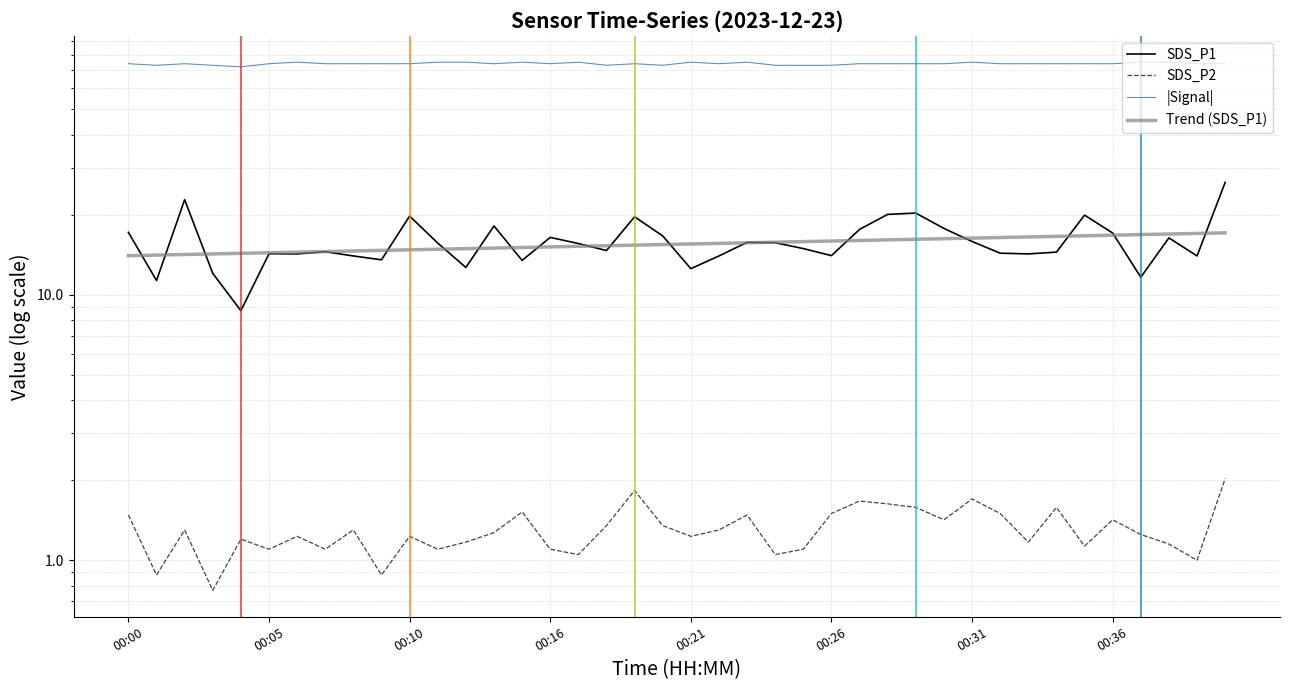

How many data points does each series have?

40